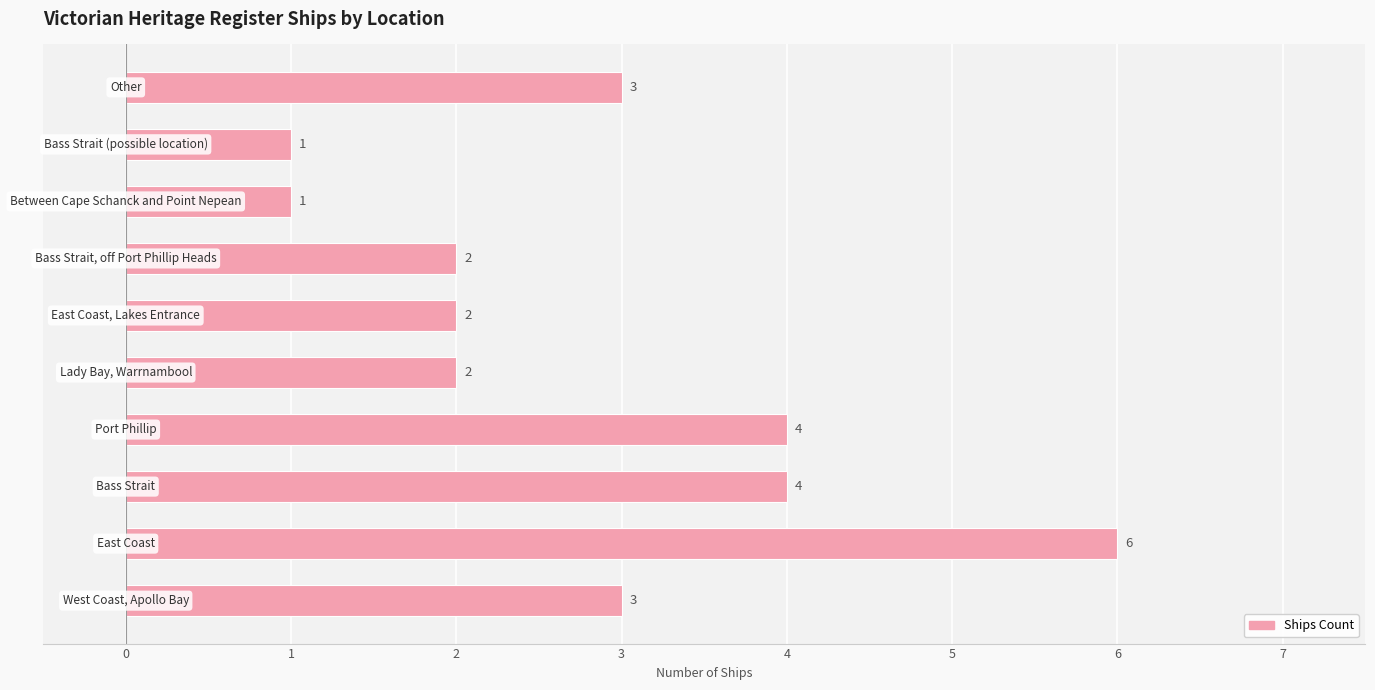

What is the maximum value shown in the chart?

6